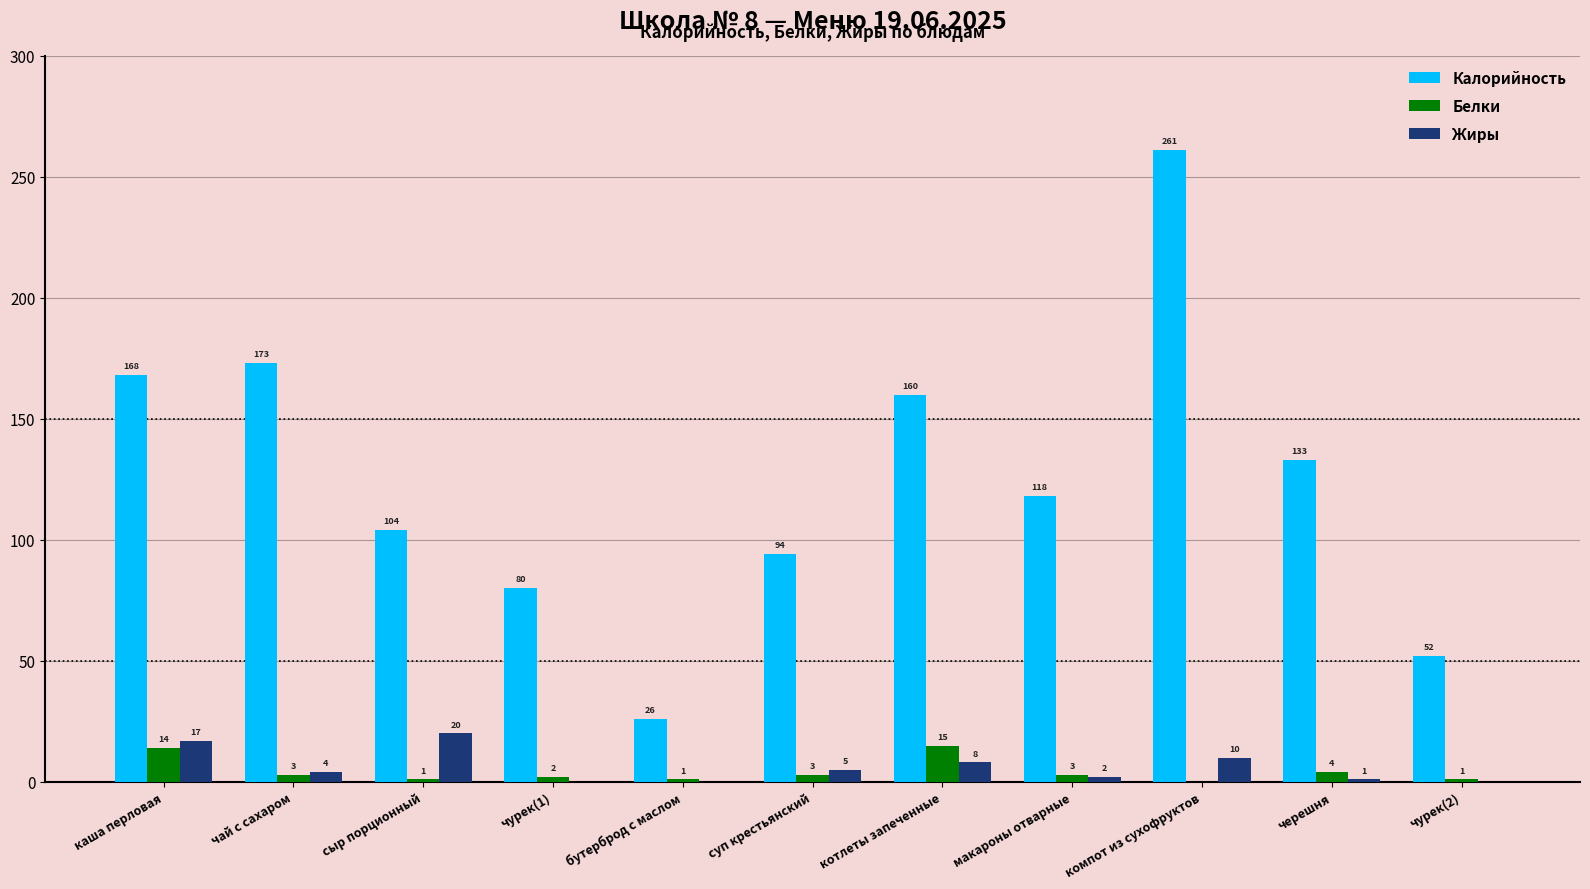

What is the sum of the Белки values at каша перловая and макароны отварные?

17